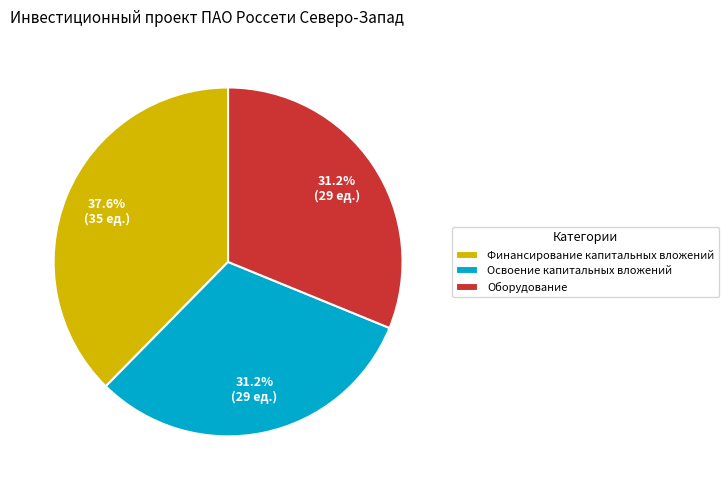

Which category has the biggest portion of the pie?

Финансирование капитальных вложений